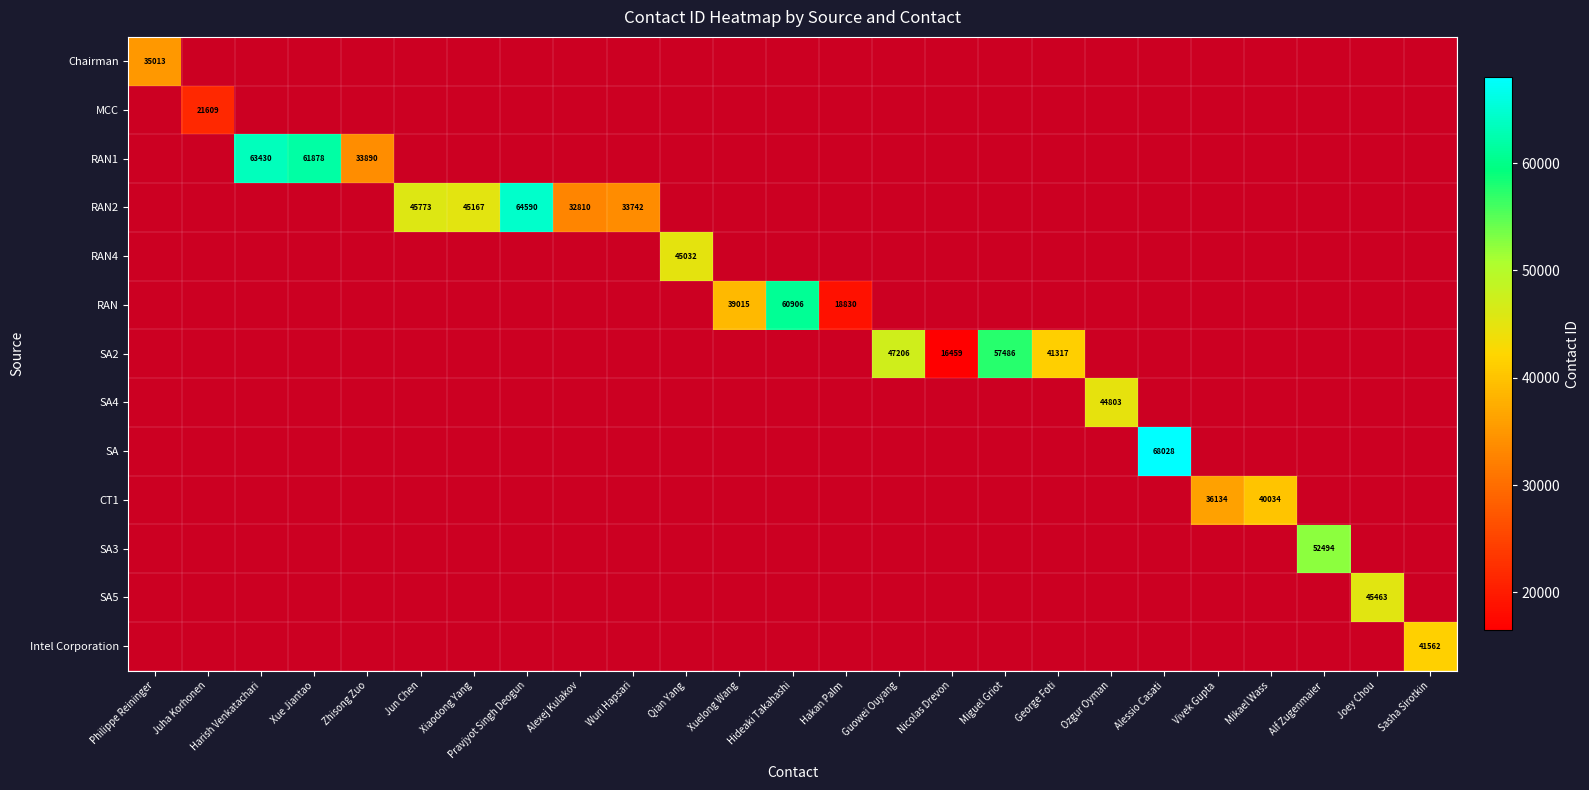

Which label corresponds to the largest value in the chart?

Alessio Casati